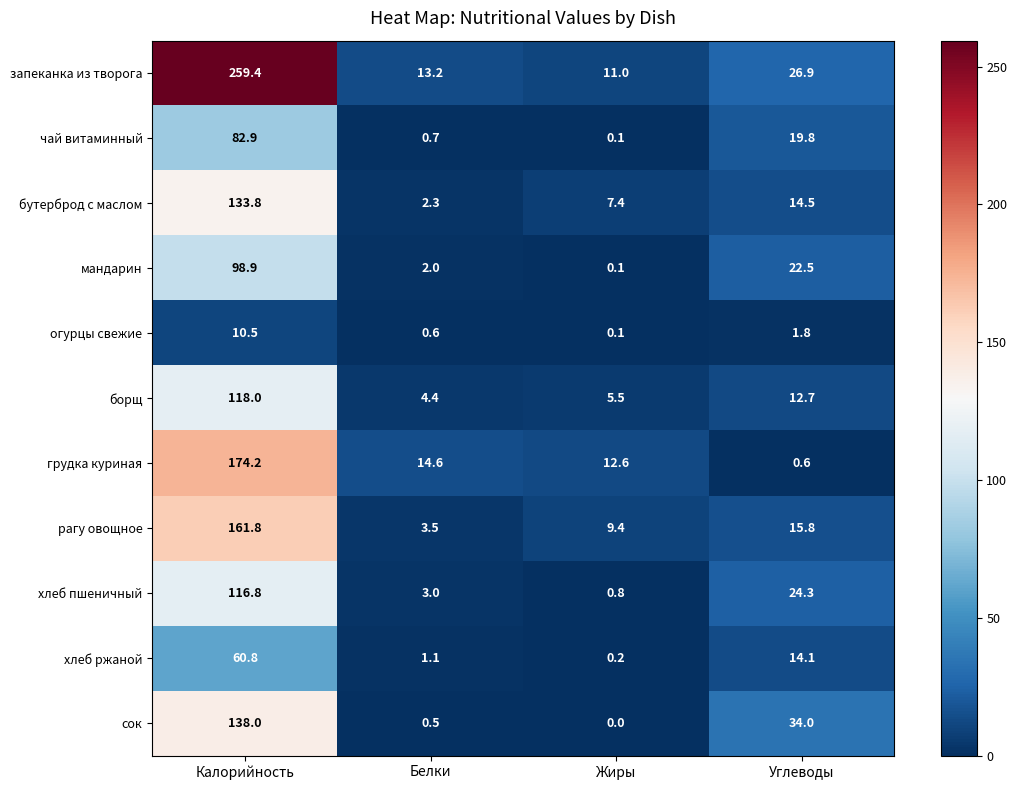

The value of мандарин at Калорийность is 25.0. True or false?

False